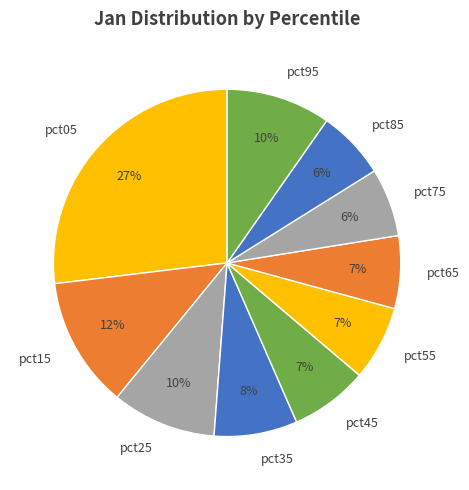

What is the largest slice in the pie chart?

pct05